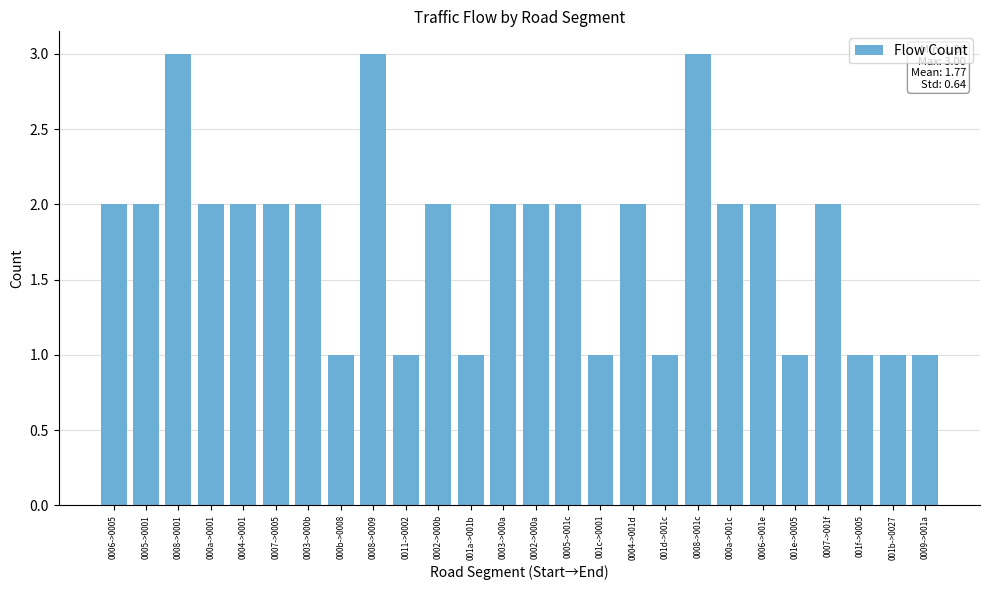

What is the minimum value shown in the chart?

1